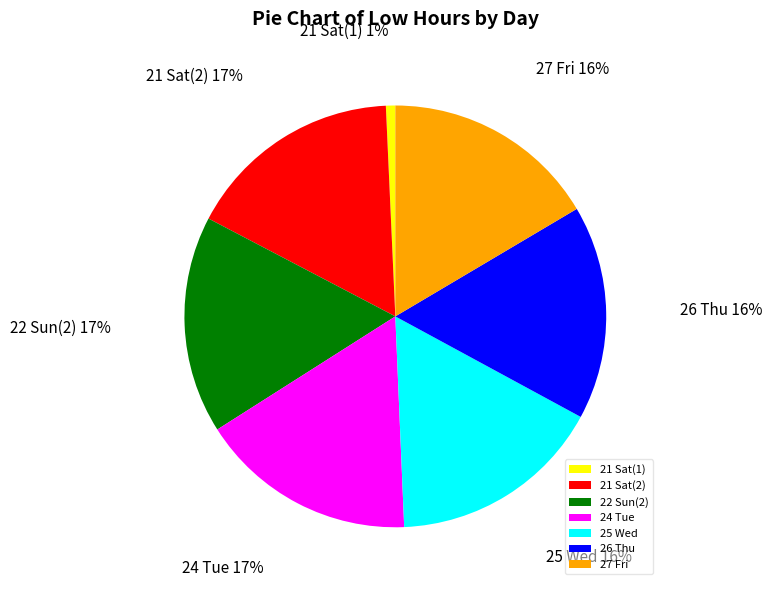

Between 21 Sat(1) and 26 Thu, which is larger?

26 Thu